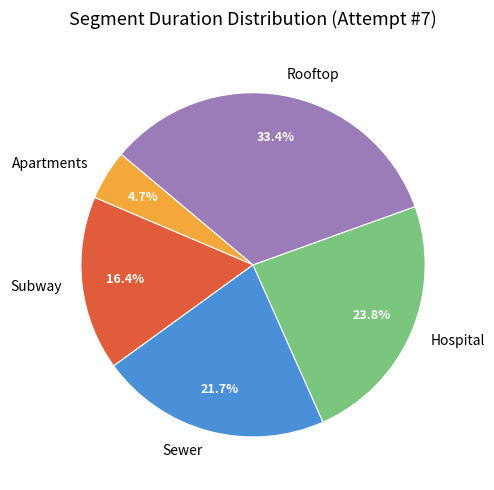

Is there any slice that represents more than half of the pie?

No